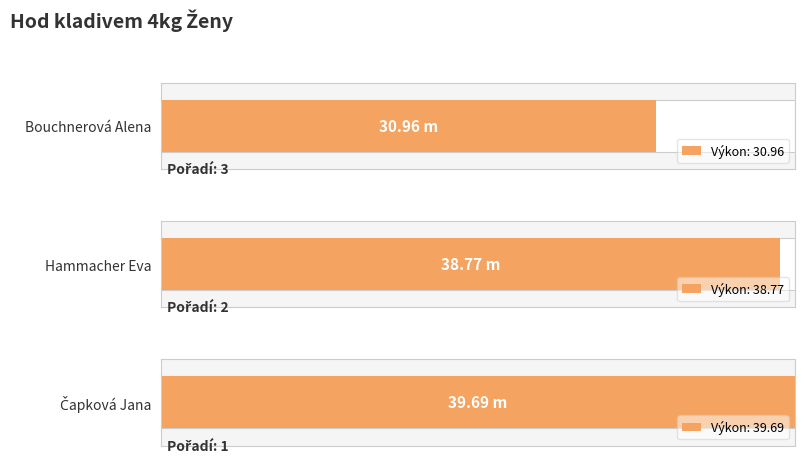

Rank the categories by value from highest to lowest.

Čapková Jana, Hammacher Eva, Bouchnerová Alena